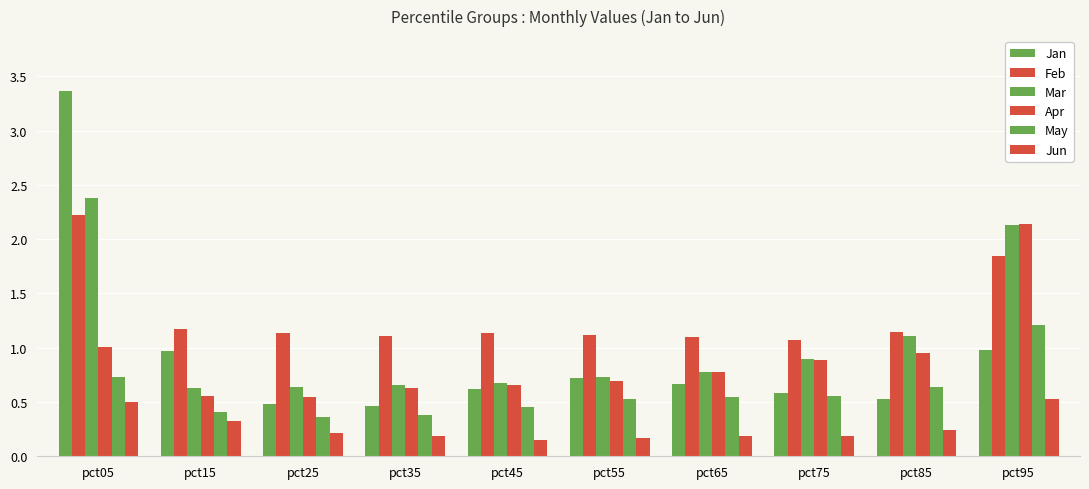

What is the lowest value of the Jun series?

0.2